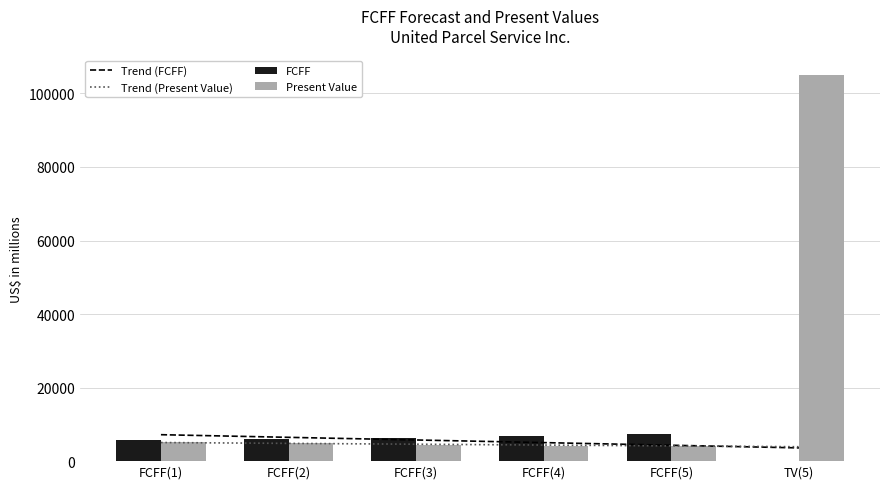

What is the spread (max minus min) of values at FCFF(1)?

2131.5